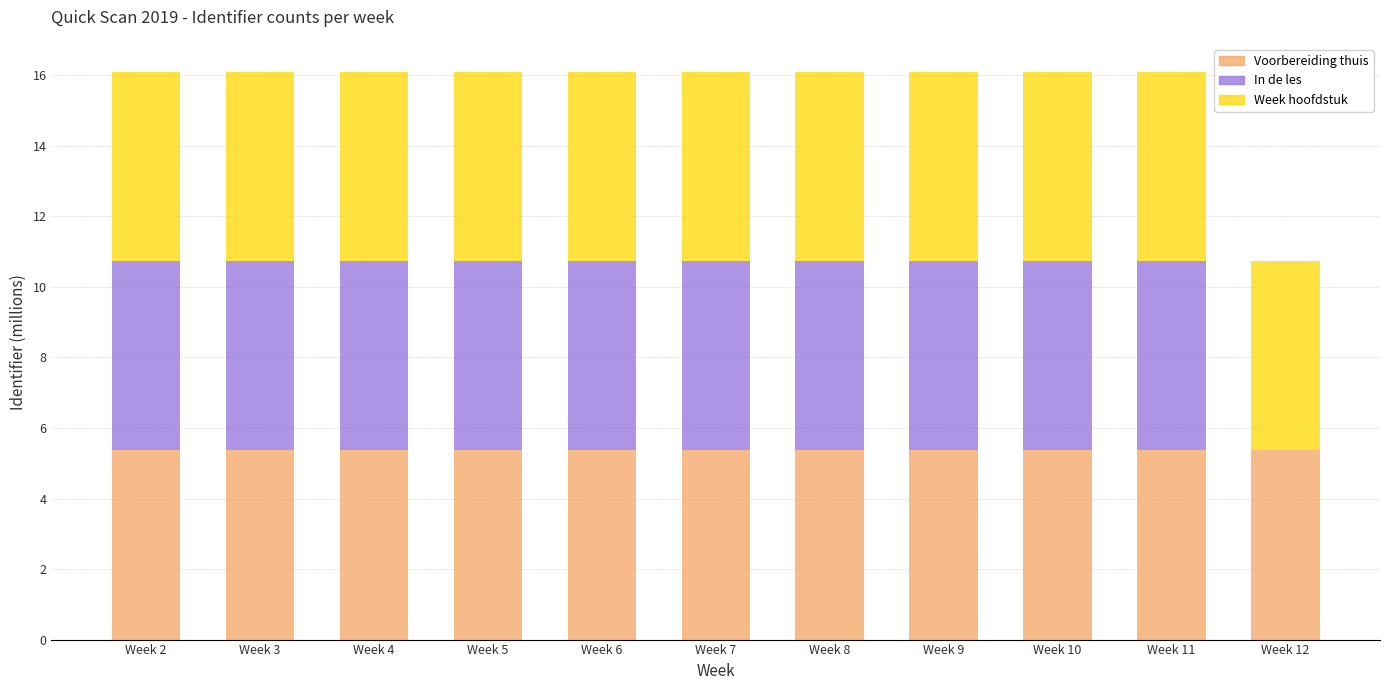

How many series are shown in this chart?

3